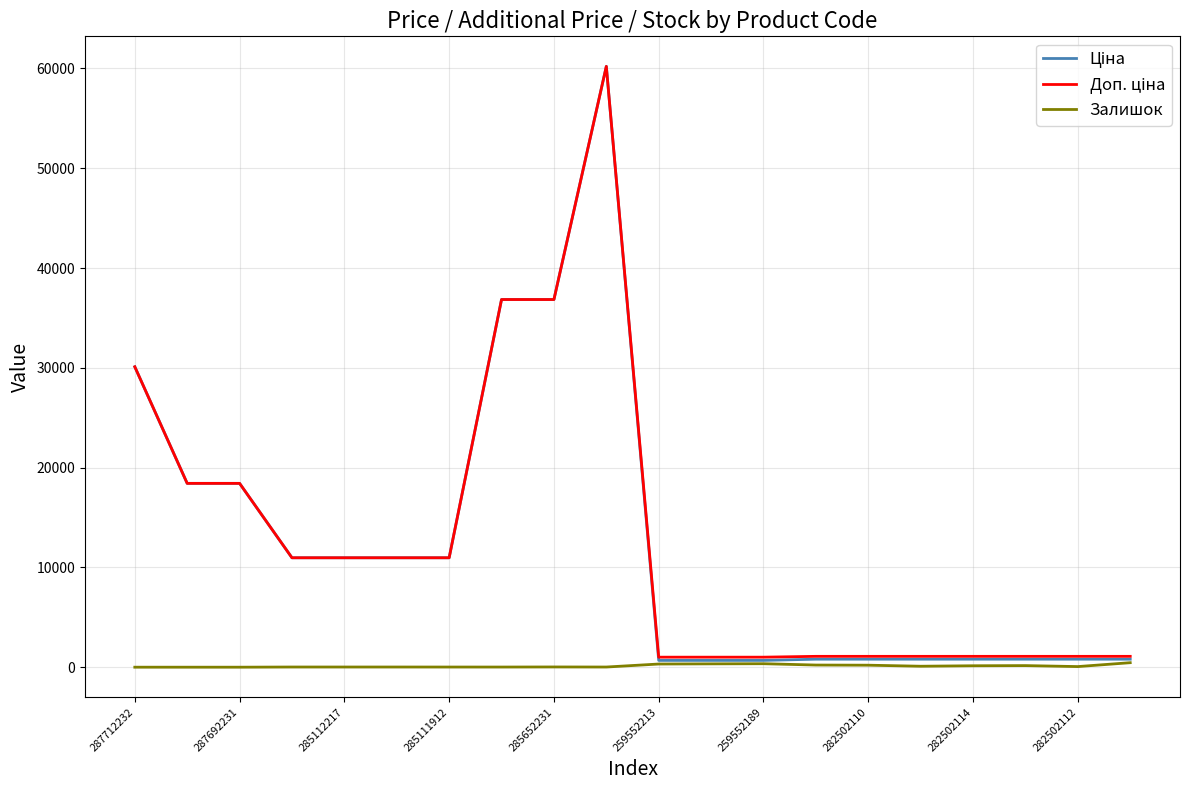

What is the greatest value displayed?

60205.6